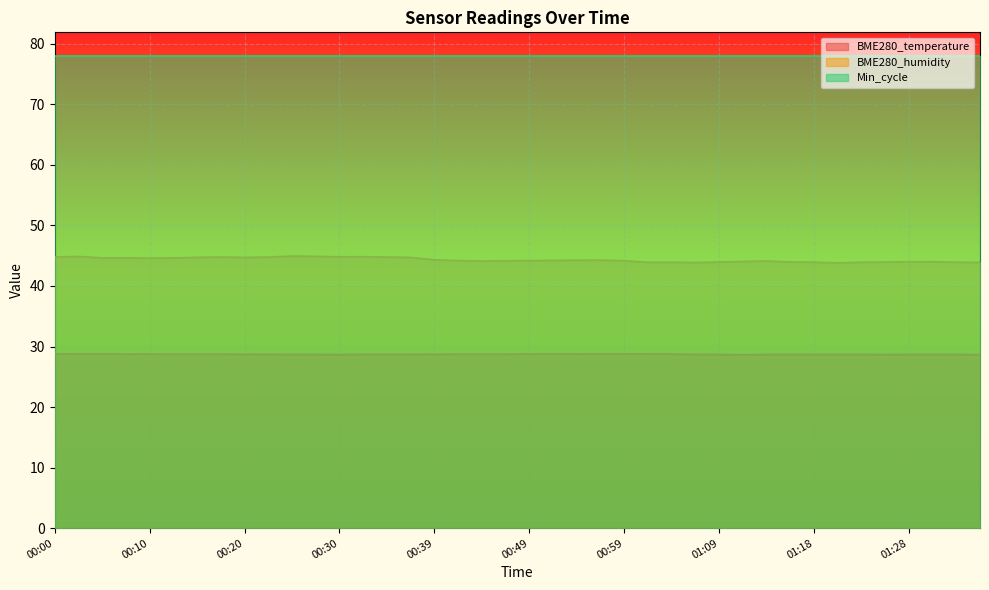

True or false: BME280_humidity has more than 0 points higher than both neighbors.

True